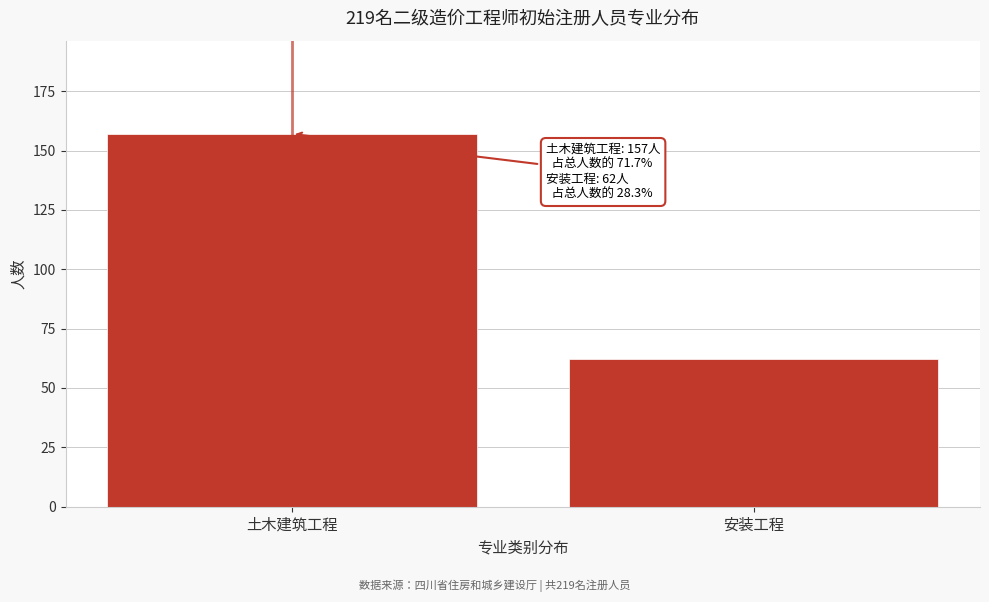

Reading left to right, extract all data points from this chart.

土木建筑工程=157	安装工程=62